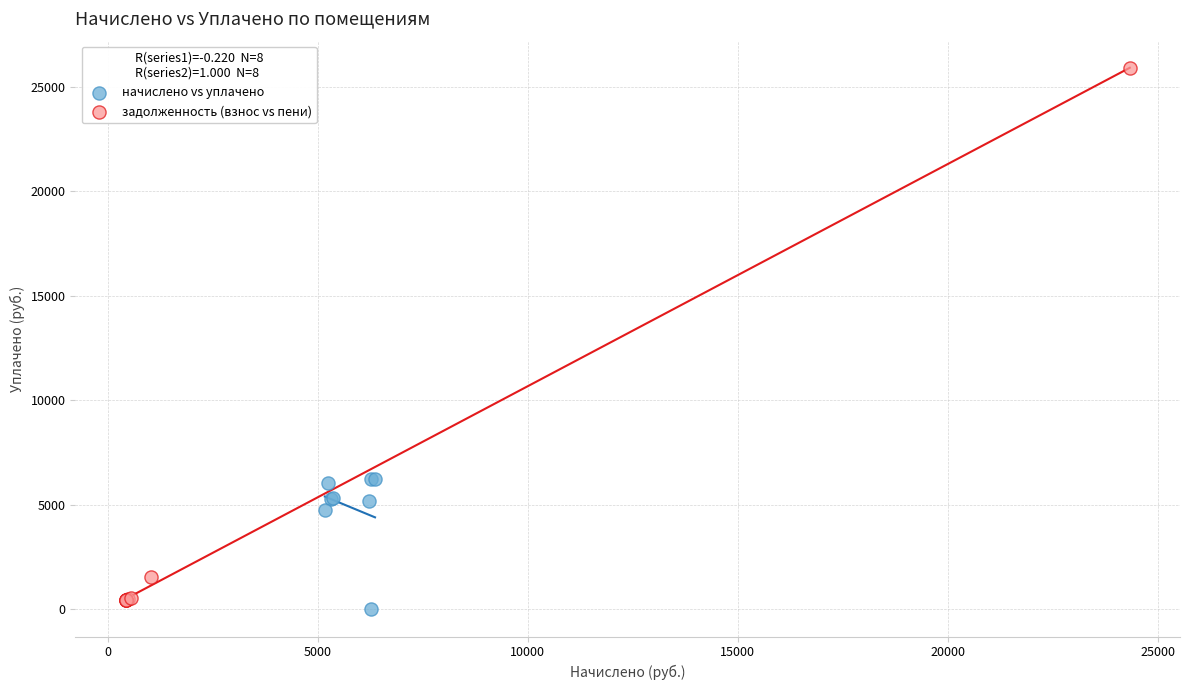

Which series contains the lowest Y value?

начислено vs уплачено